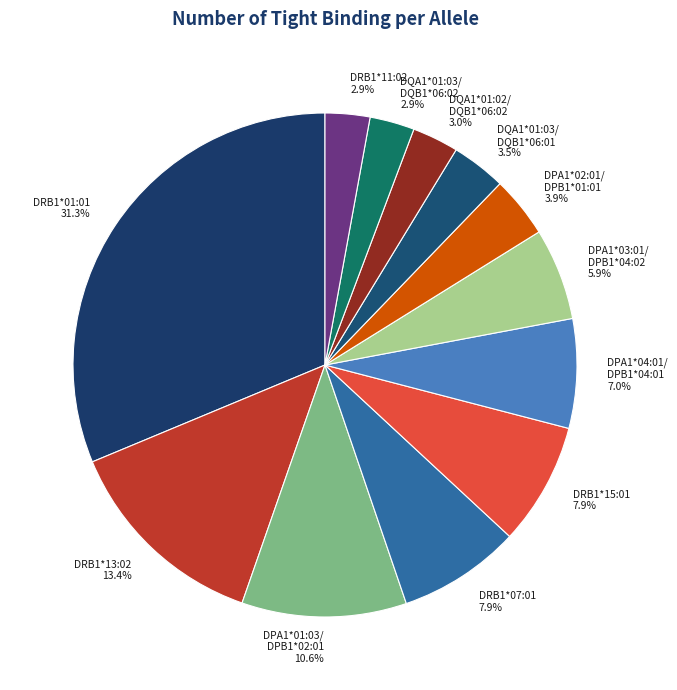

How many slices are in this pie chart?

12